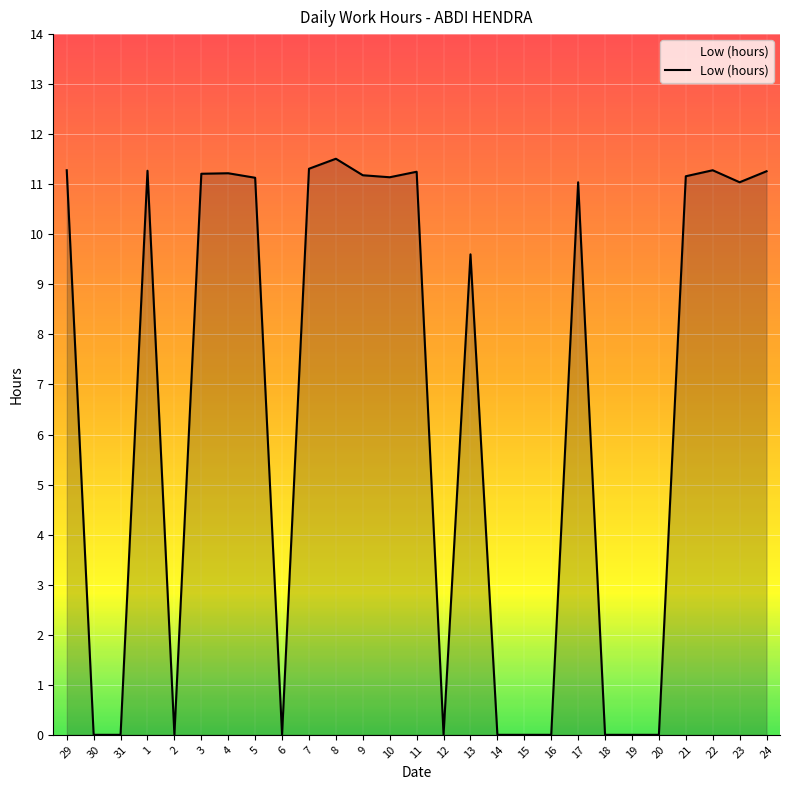

Where does the data first go above 11?

29